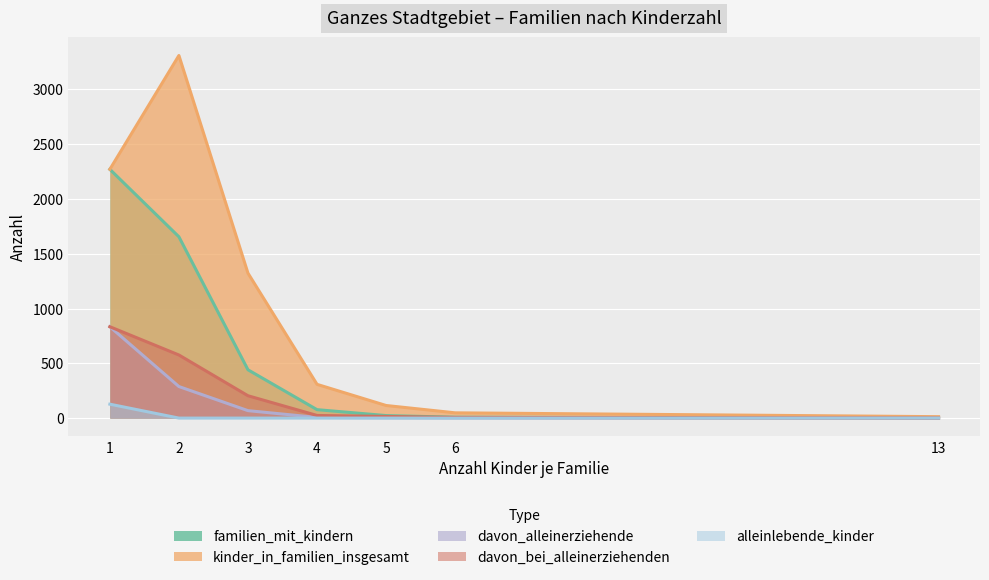

At which category is the sum across all series the highest?

1